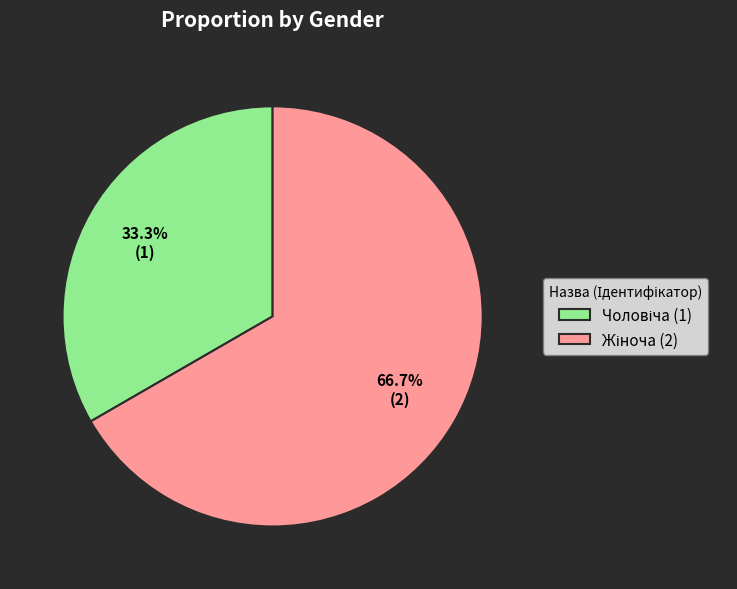

Is there a majority slice in this chart?

Yes